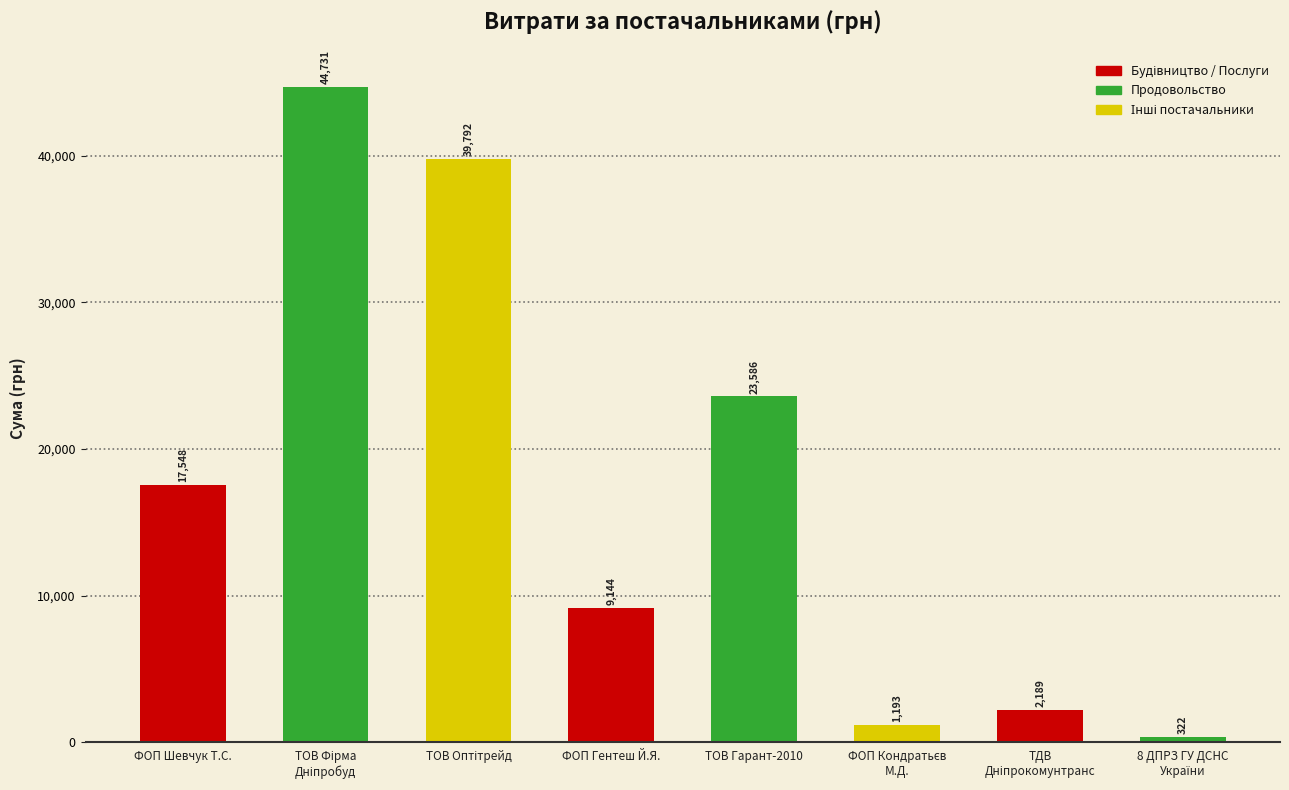

How many data points are less than 17548?

4